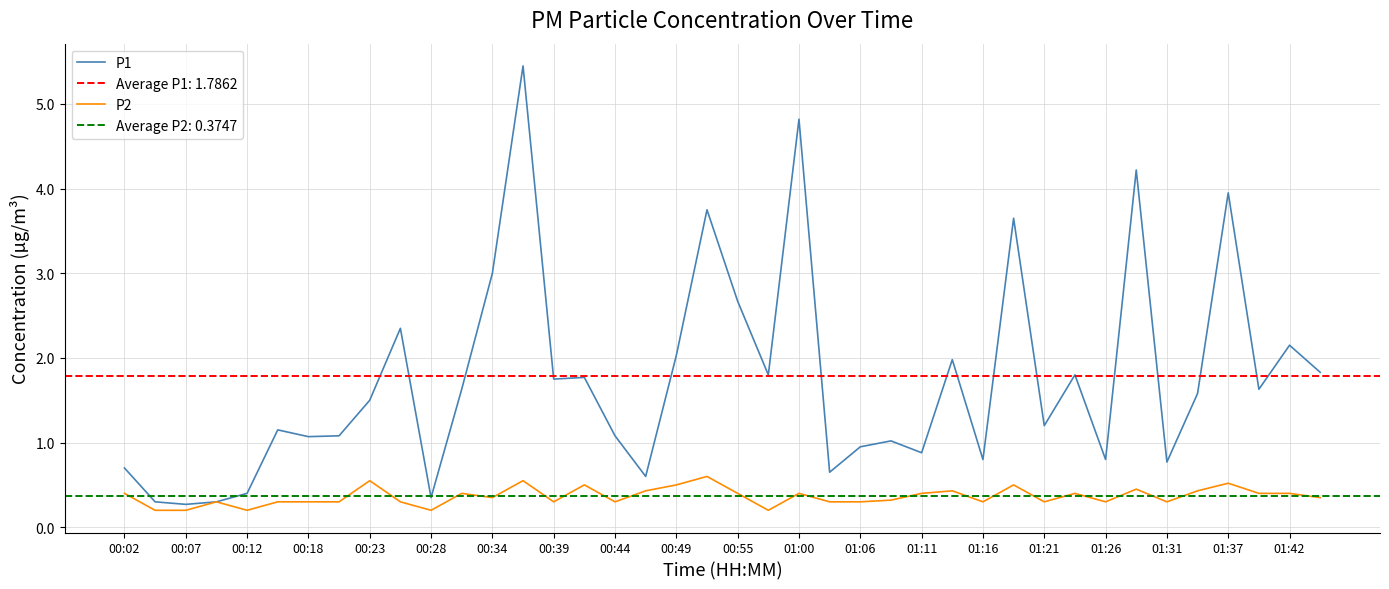

What is the maximum value for P2?

0.6